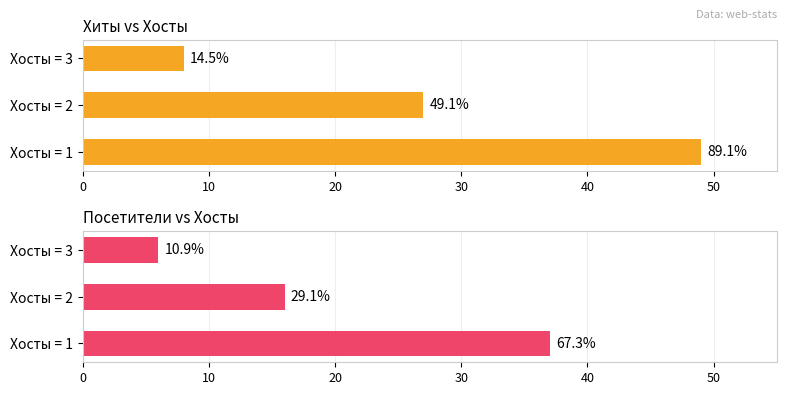

Rank the series by their maximum value, from lowest to highest.

Посетители, Хиты